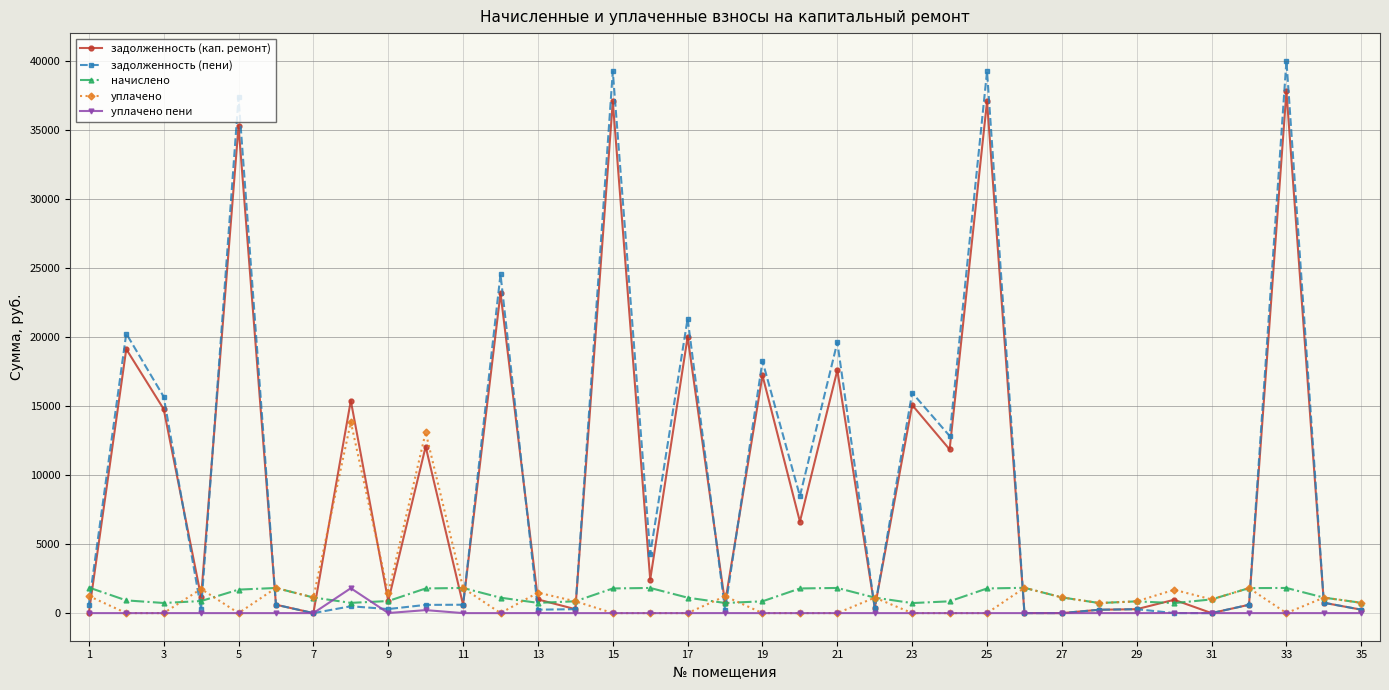

Which series has the widest spread of values?

задолженность (пени)